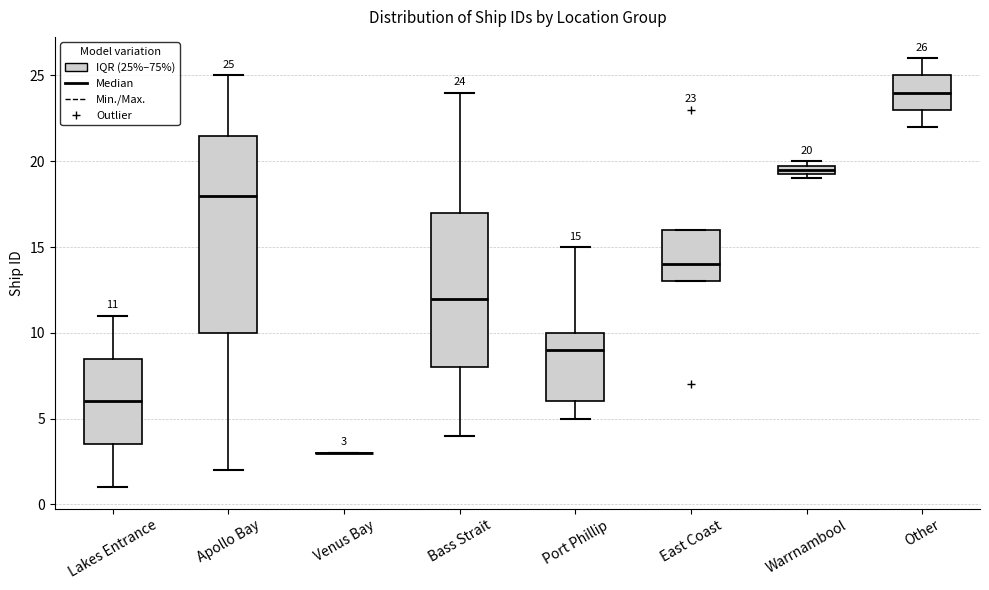

Which box is the tallest, from its lower edge to its upper edge?

Apollo Bay